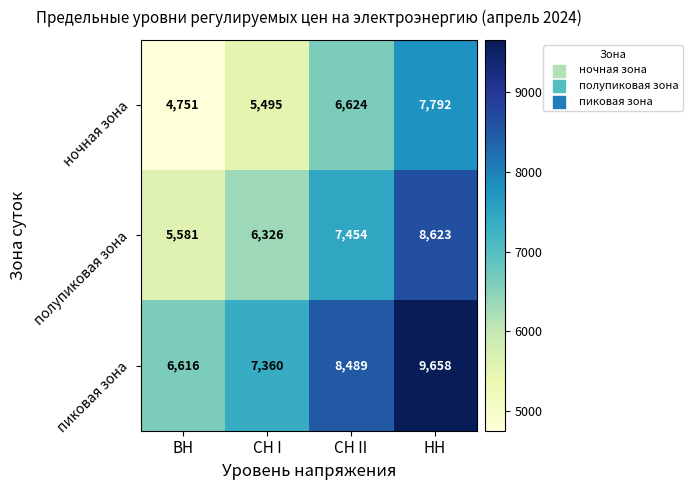

Where is ночная зона nearest to the value 6271?

СН II